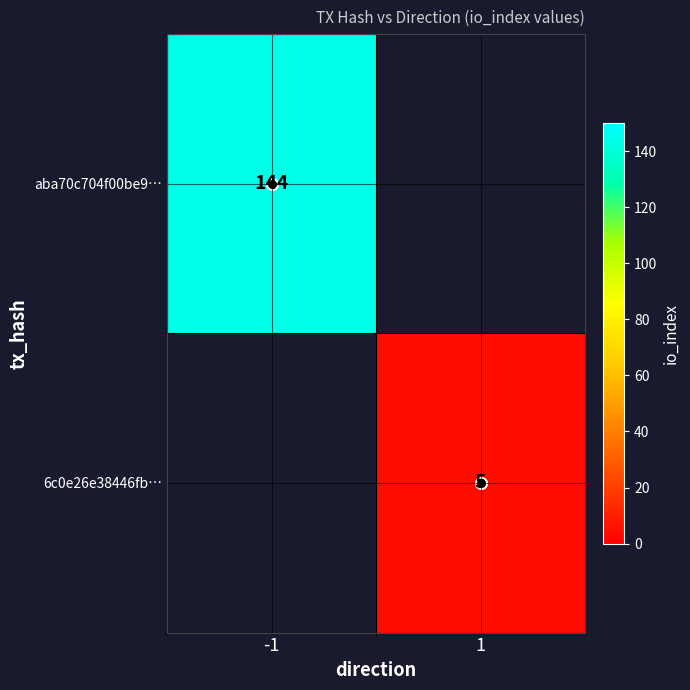

Is the value of aba70c704f00be9… at 1 greater than the value of 6c0e26e38446fb… at -1?

No